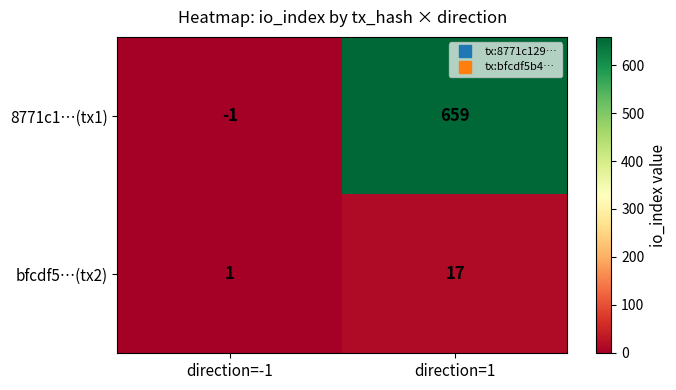

Reading left to right, extract all data points from this chart.

8771c1…(tx1): direction=-1=-1	direction=1=659
bfcdf5…(tx2): direction=-1=1	direction=1=17